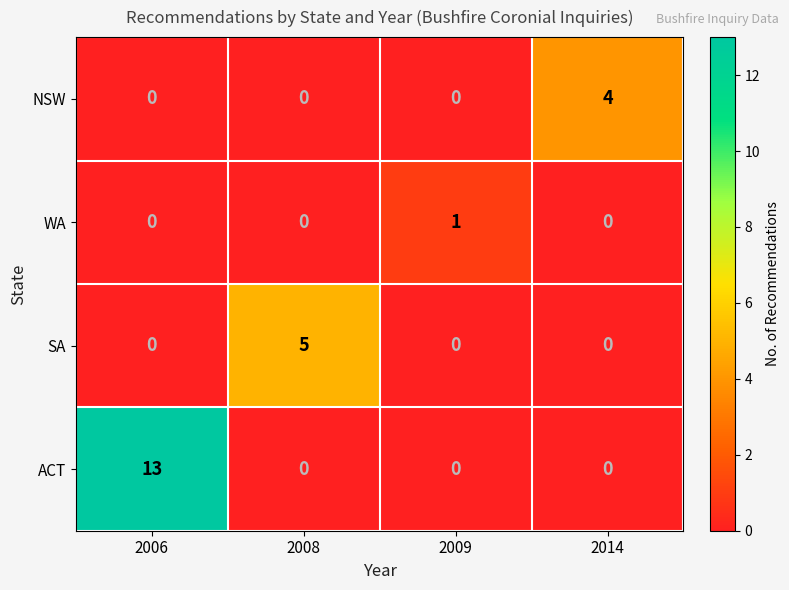

What is the difference between the highest and lowest values at 2009?

1